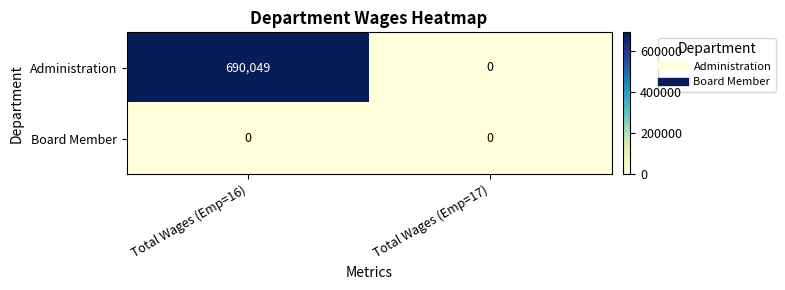

The value of Board Member at Total Wages (Emp=16) is 0. True or false?

True